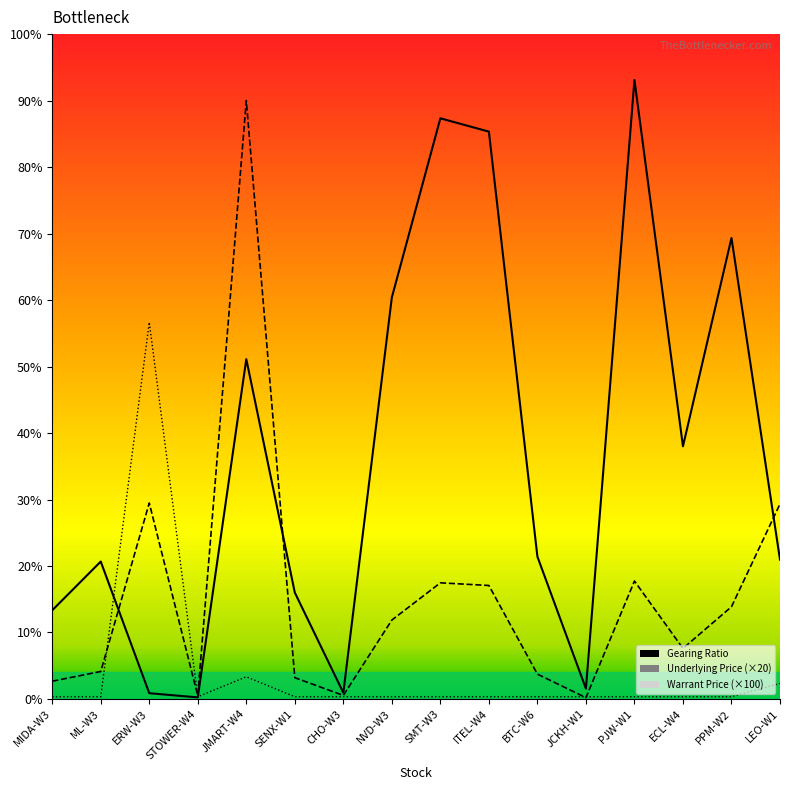

How many categories are shown in the chart?

16